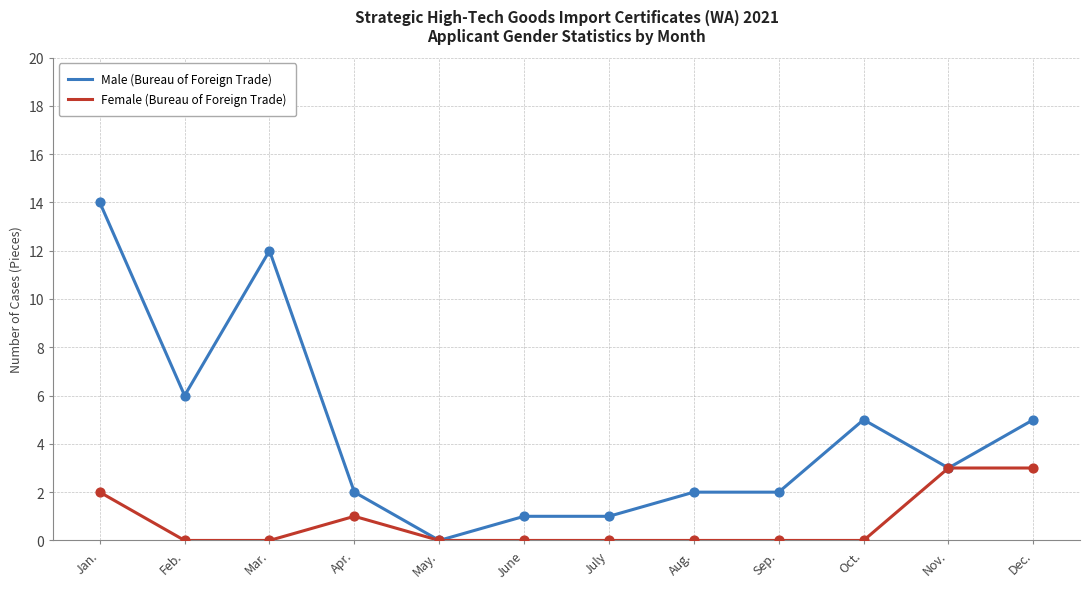

Which series has the widest spread of values?

Male (Bureau of Foreign Trade)